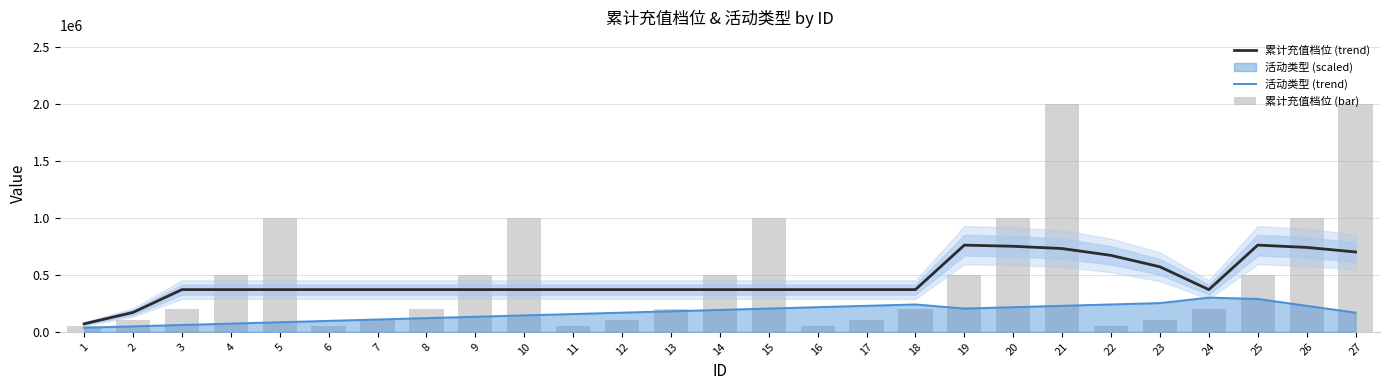

Is the value of 累计充值档位 (bar) at 25 greater than the value of 累计充值档位 (trend) at 7?

Yes